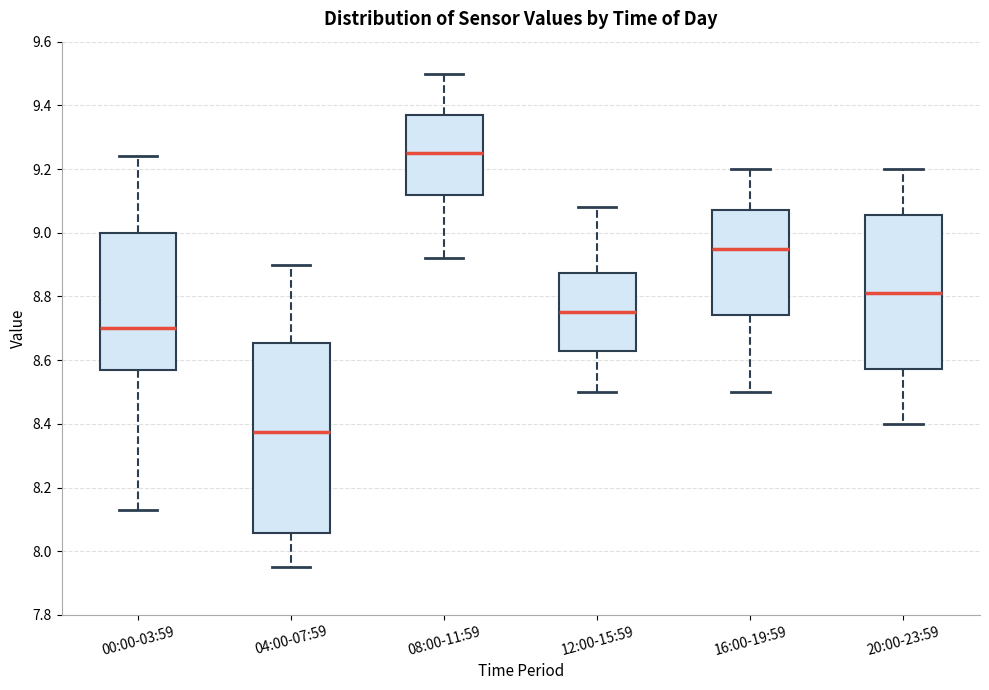

Which box has the highest median line?

08:00-11:59